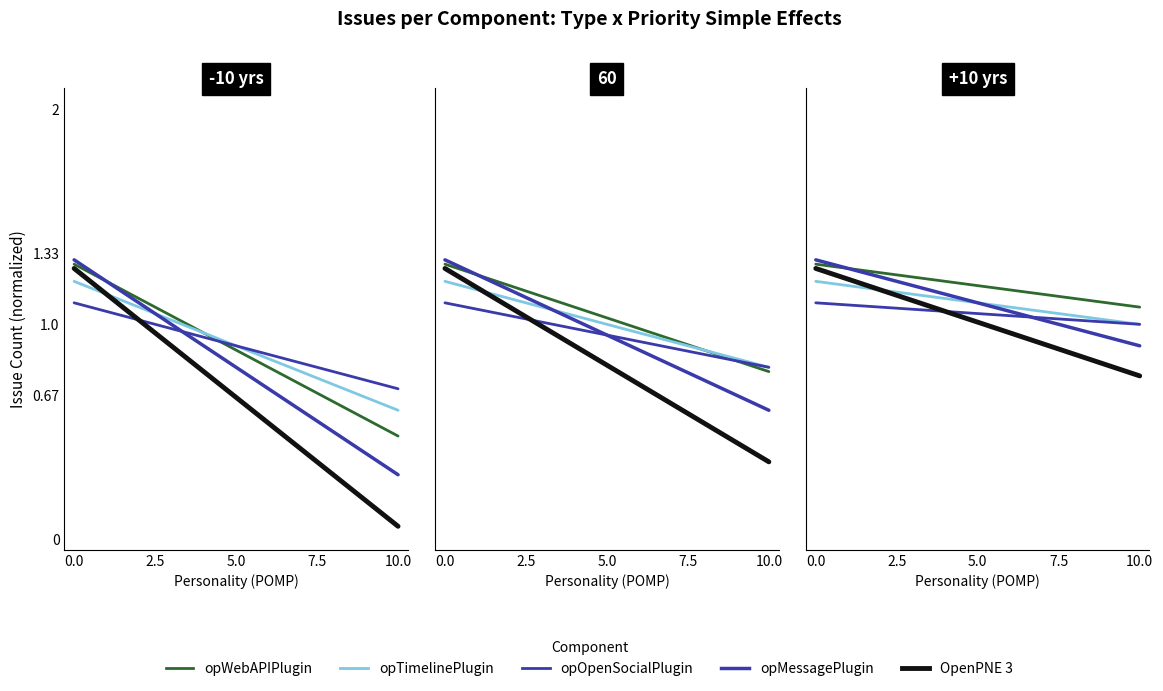

Between 0.0 and 2.5, which series saw the biggest shift?

OpenPNE 3